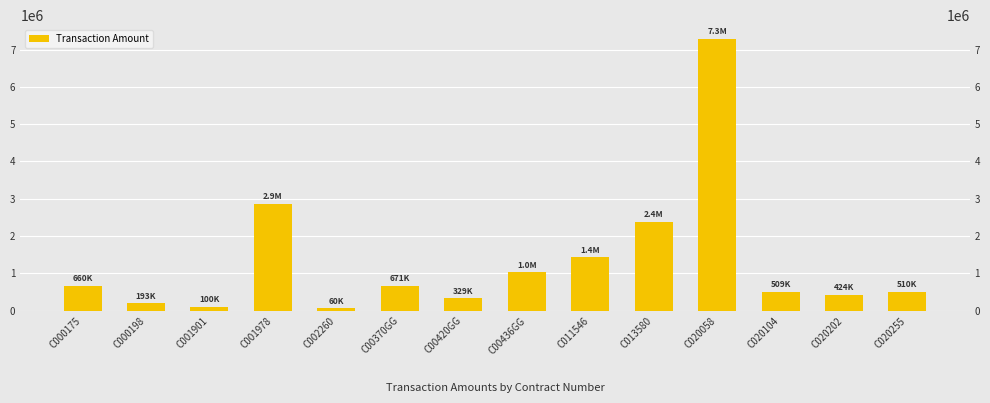

Count the number of data series in this chart.

1